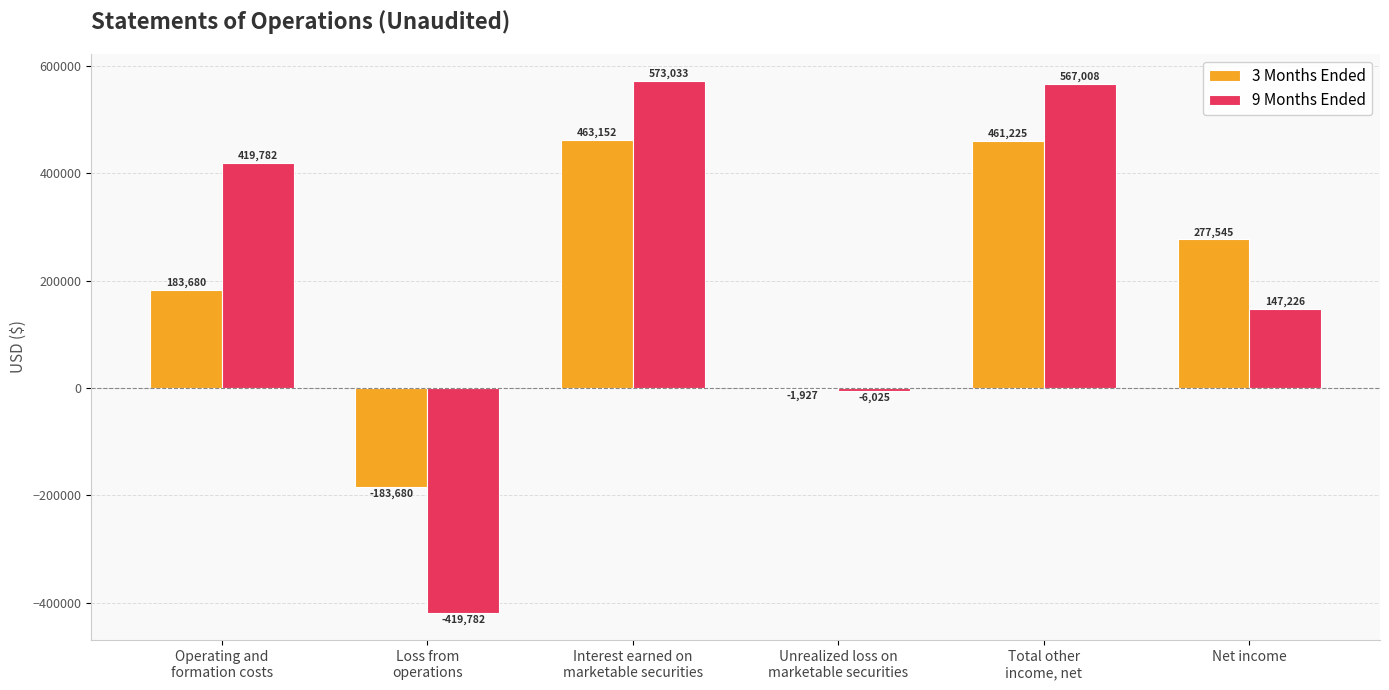

Reading left to right, list all the values displayed in this chart.

3 Months Ended: 183680	-183680	463152	-1927	461225	277545
9 Months Ended: 419782	-419782	573033	-6025	567008	147226